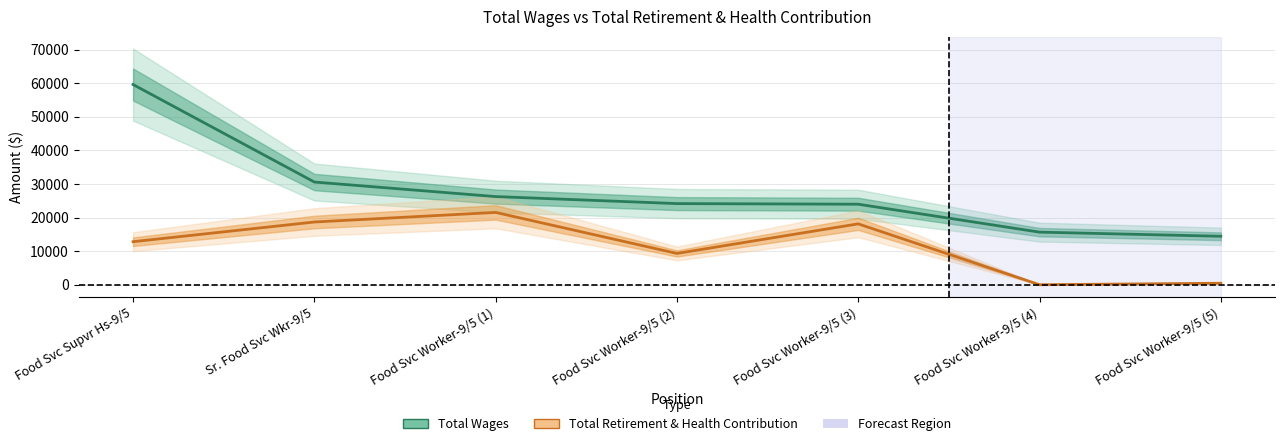

What is the label of the 7th point from the left?

Food Svc Worker-9/5 (5)